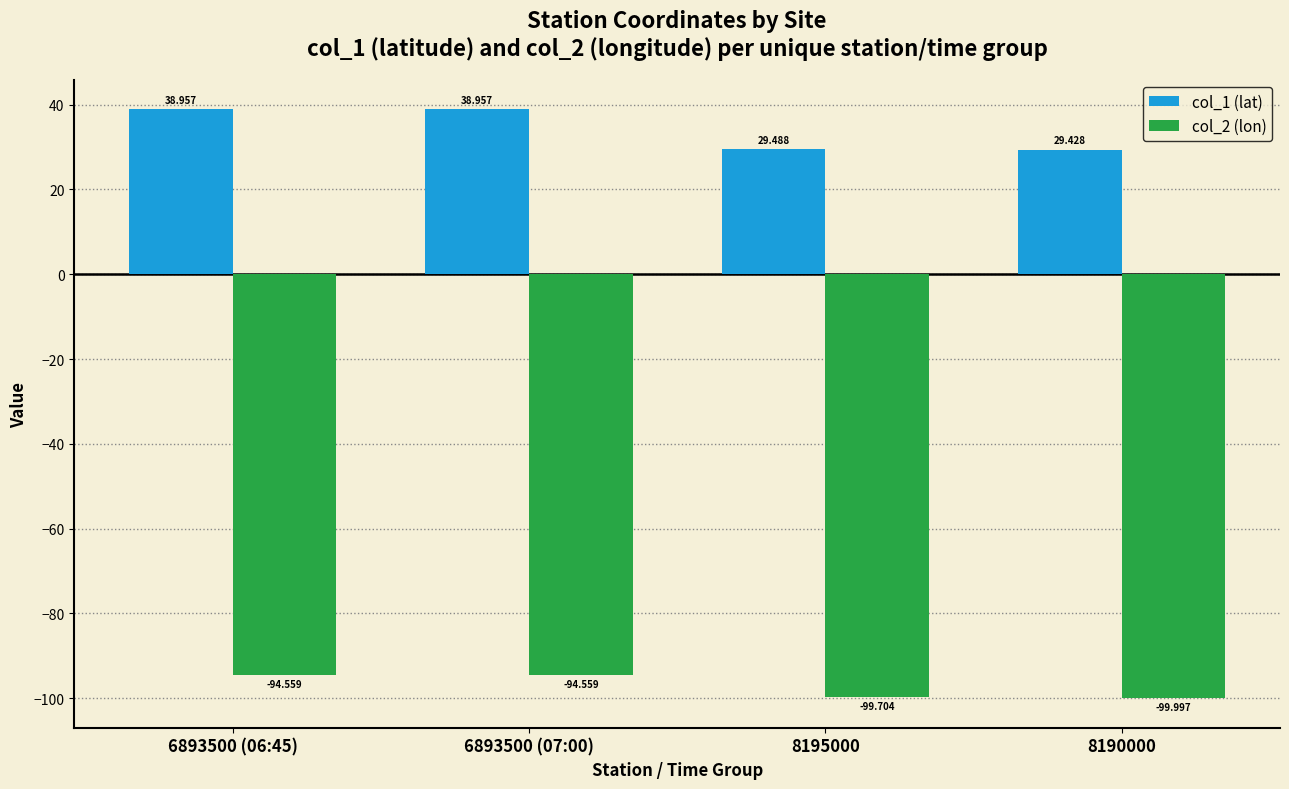

Which series has the widest spread of values?

col_1 (lat)